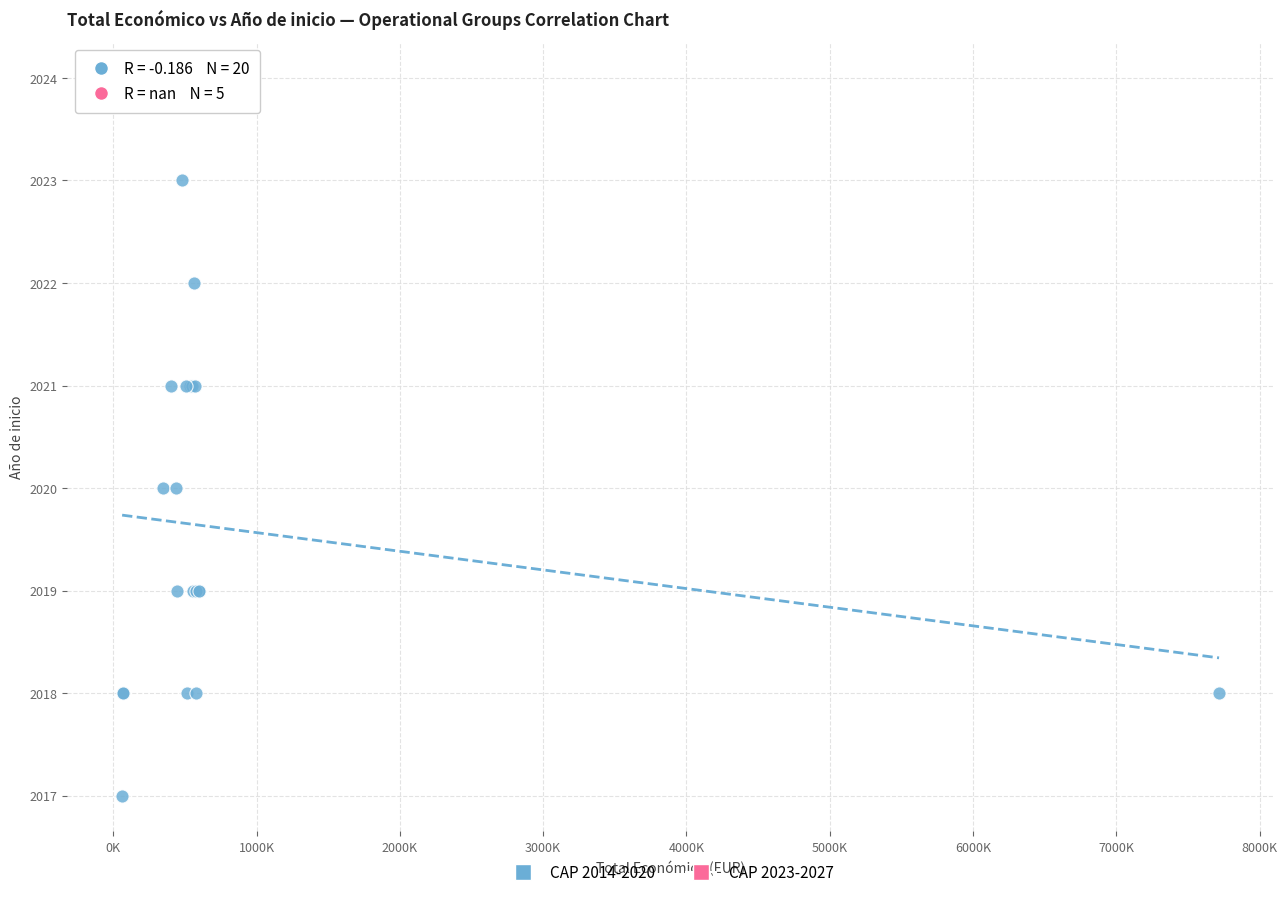

Which series contains the lowest Y value?

CAP 2014-2020